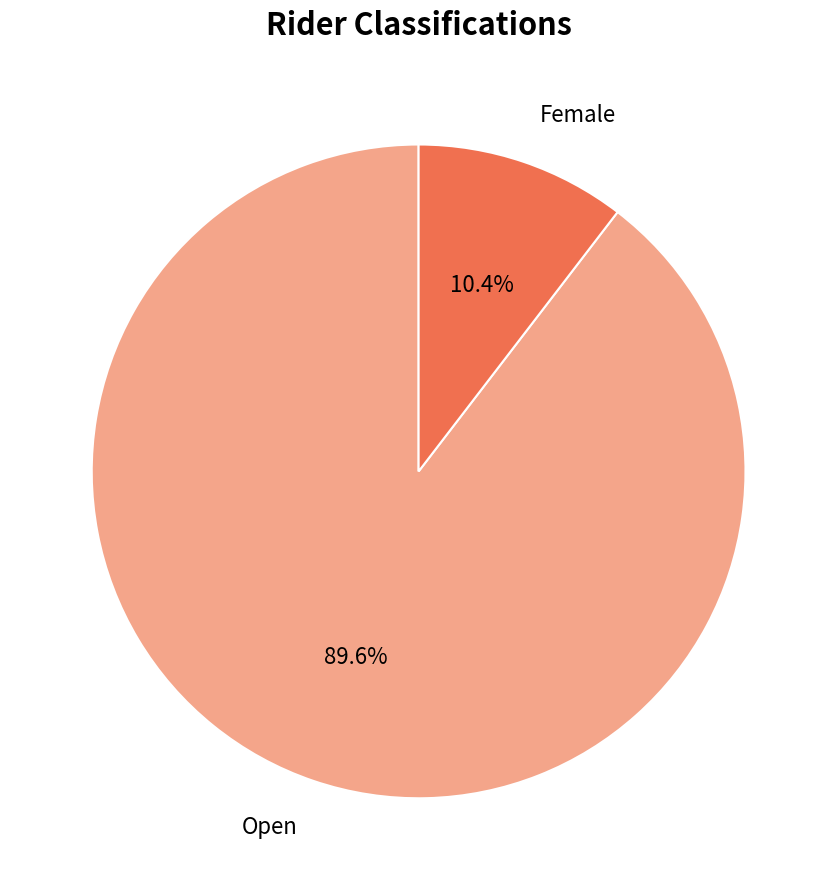

To the nearest percent, what is the difference between the largest and smallest slice percentages?

79%